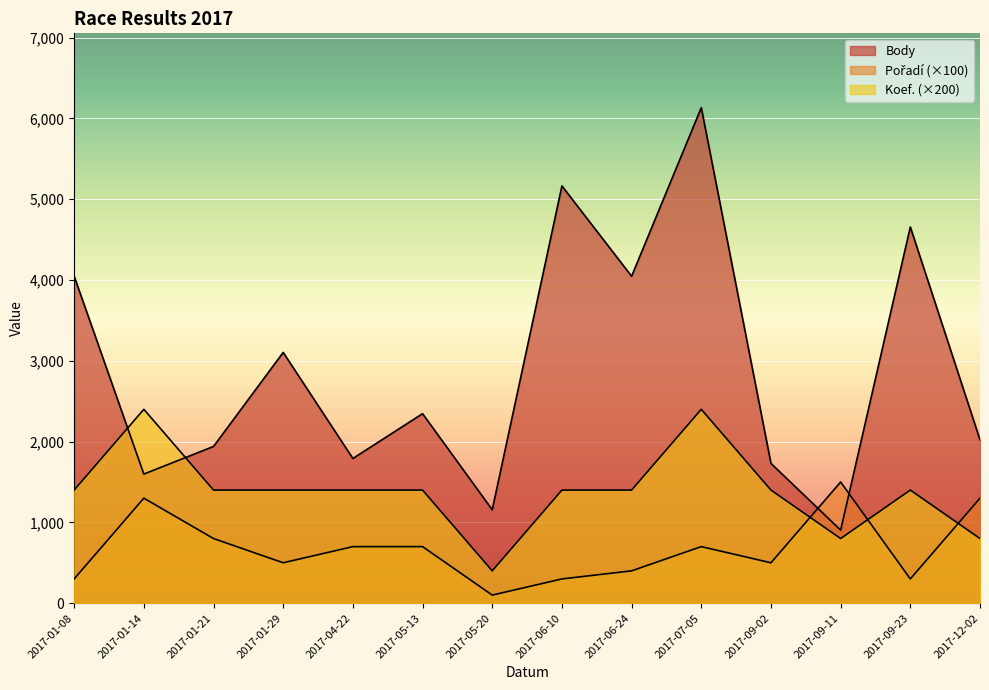

At which category is the sum across all series the highest?

2017-07-05